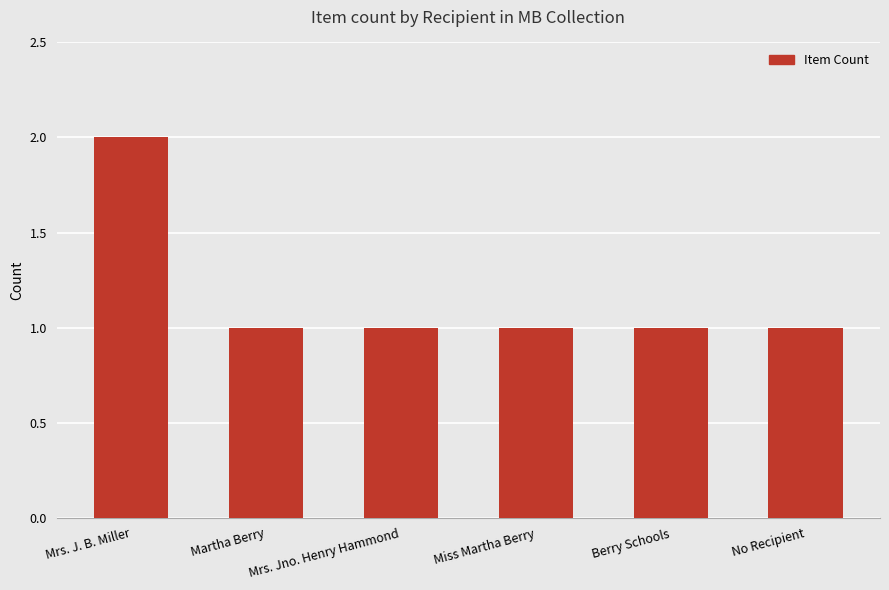

Are the bars grouped side by side (vs. stacked)?

No